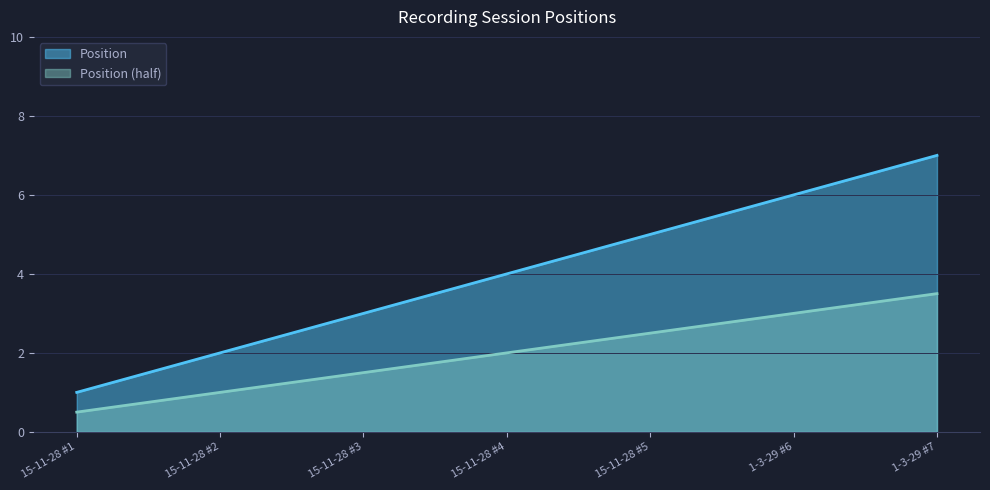

How many lines are shown in the chart?

2